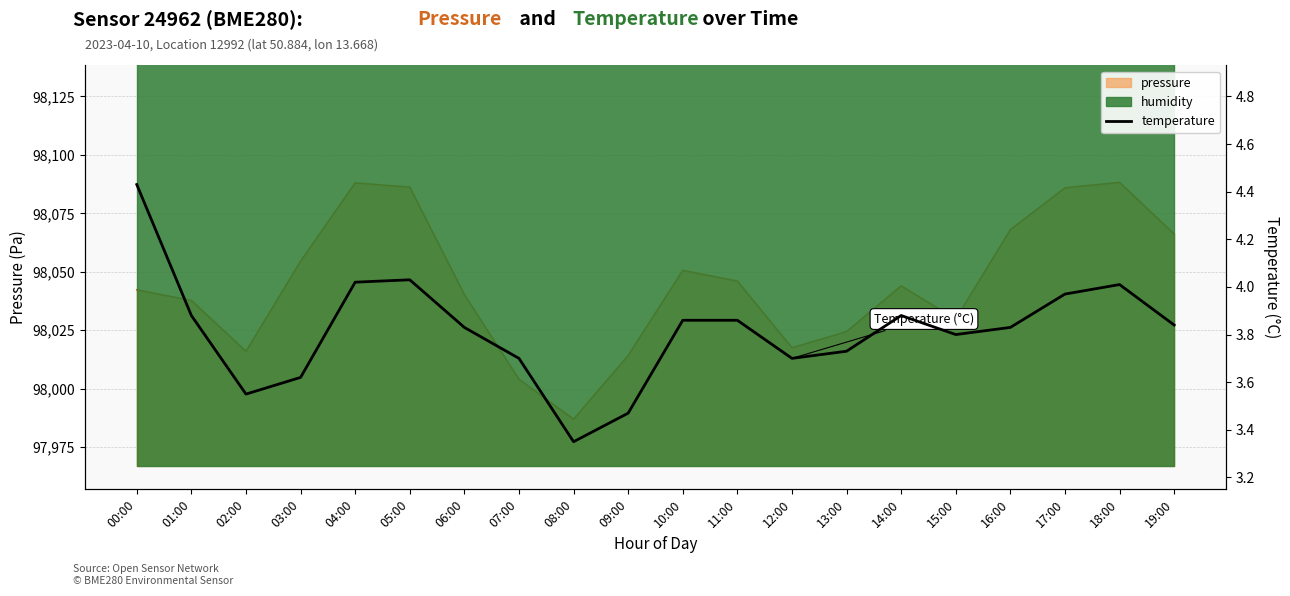

Rank the categories by value from highest to lowest.

00:00, 05:00, 04:00, 18:00, 17:00, 01:00, 14:00, 10:00, 11:00, 19:00, 06:00, 16:00, 15:00, 13:00, 07:00, 12:00, 03:00, 02:00, 09:00, 08:00